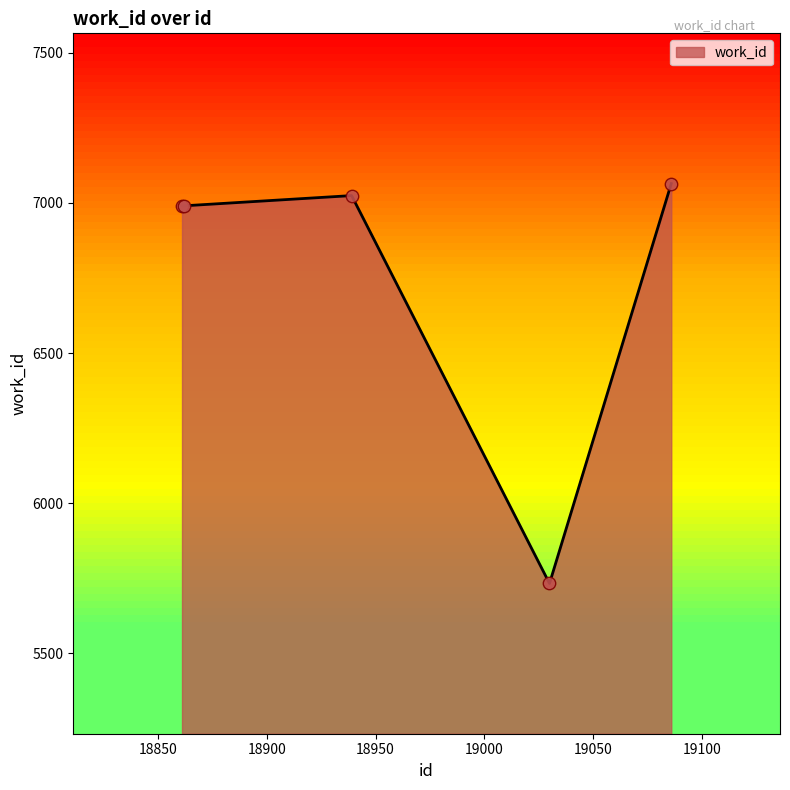

What is the minimum value shown in the chart?

5733